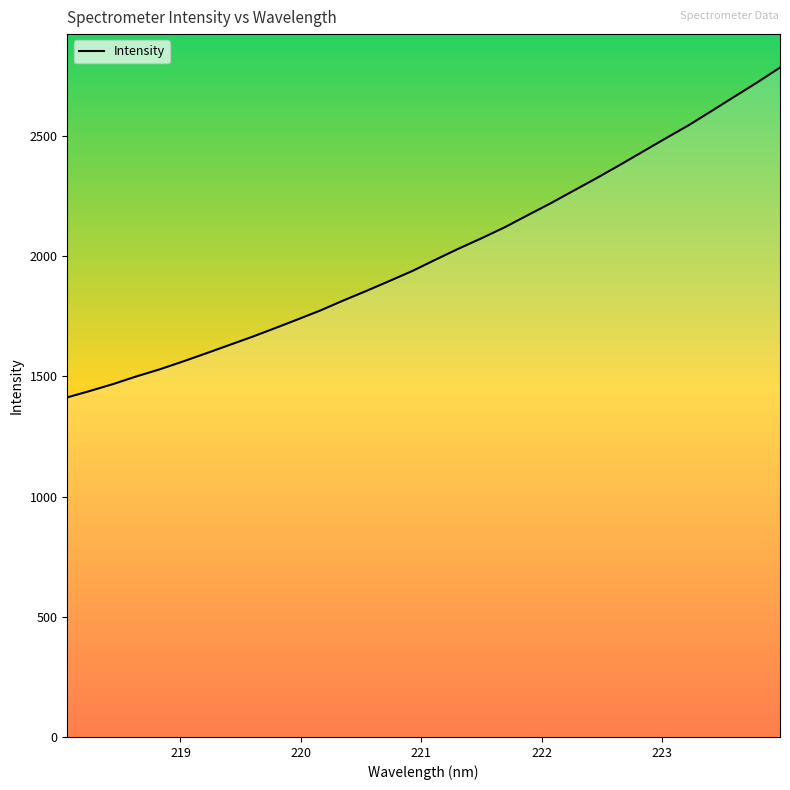

True or false: there are more than 1 points higher than both neighbors.

False